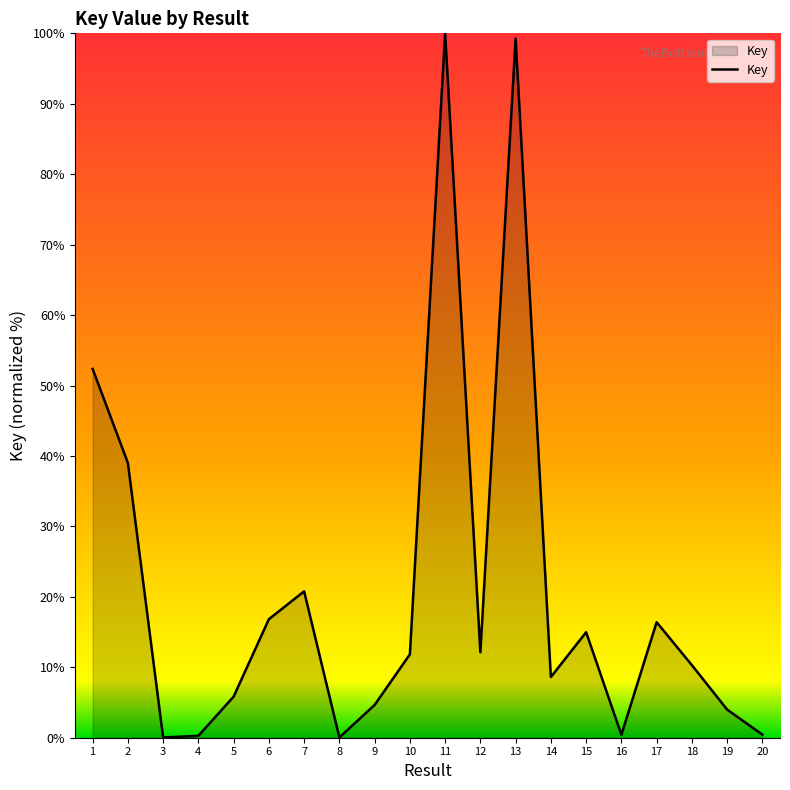

What is the sum of the values at 12 and 14?

20.8